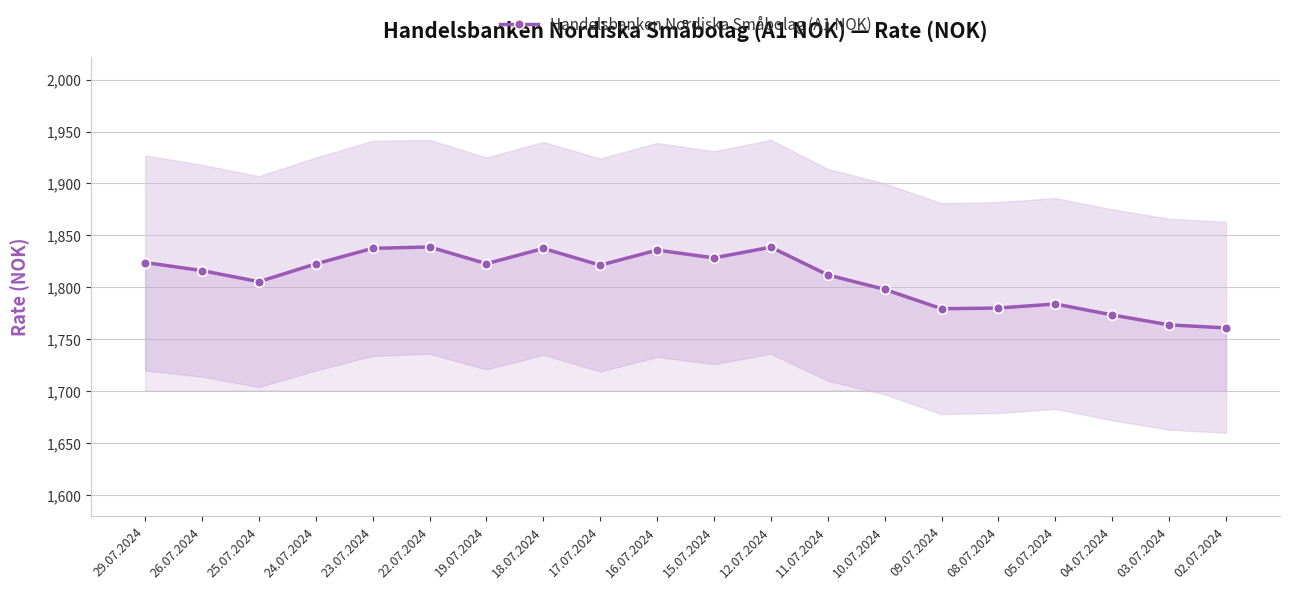

What is the label of the 20th point from the right?

29.07.2024